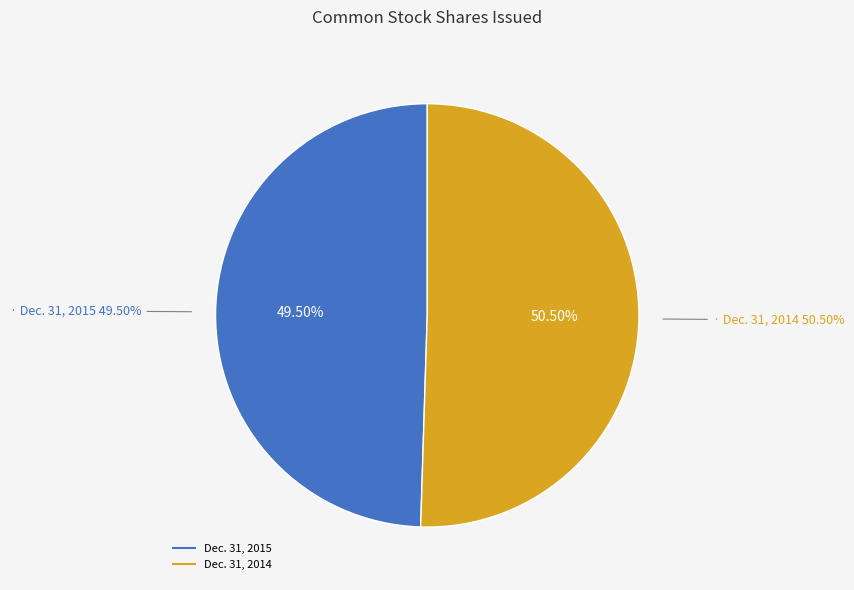

Is there a majority slice in this chart?

Yes